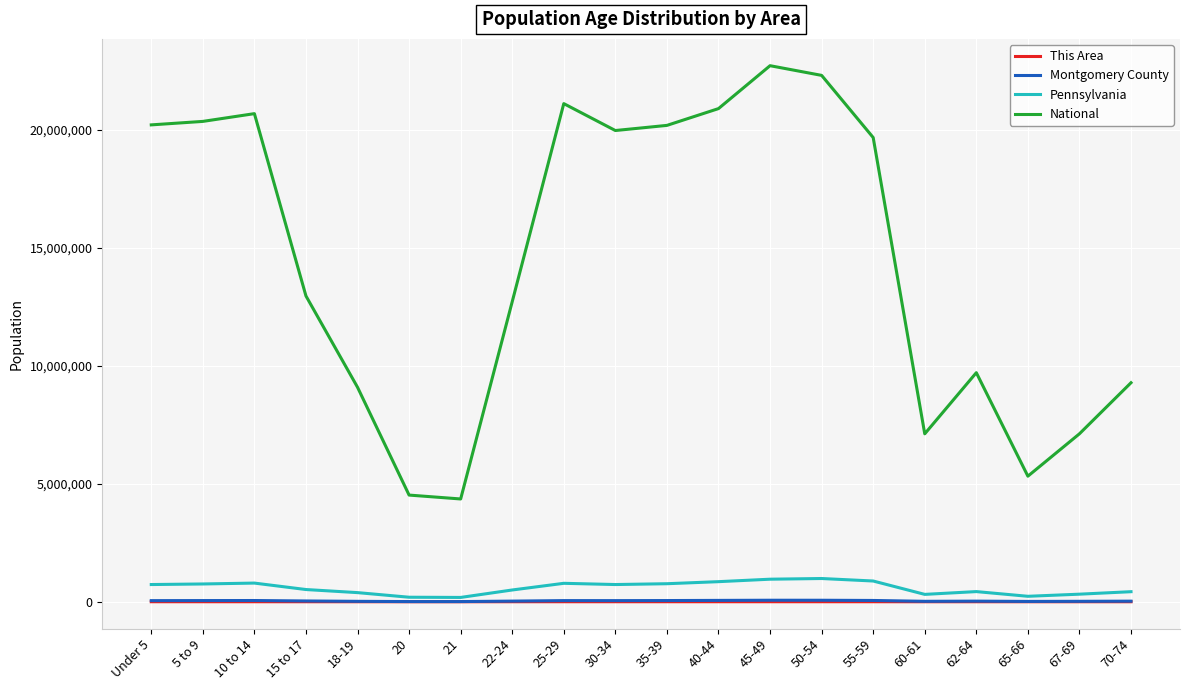

True or false: National and This Area intersect in this chart.

False